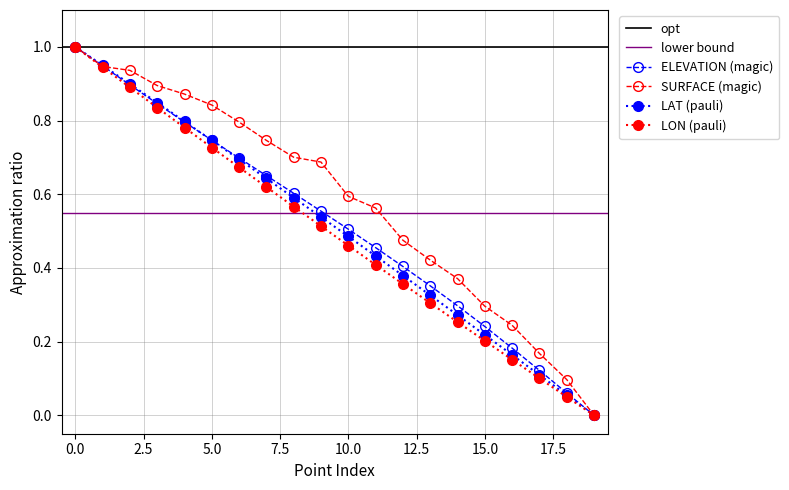

Rank the series at 17 from highest to lowest value.

SURFACE, ELEVATION, LAT, LON